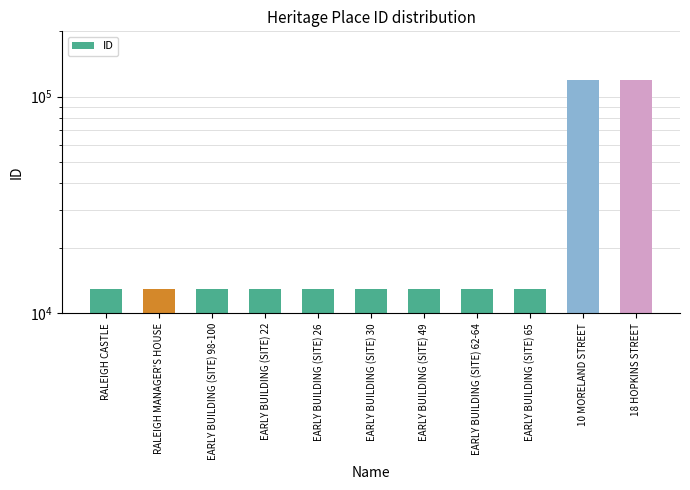

At which label does the data first exceed 12901?

EARLY BUILDING (SITE) 49